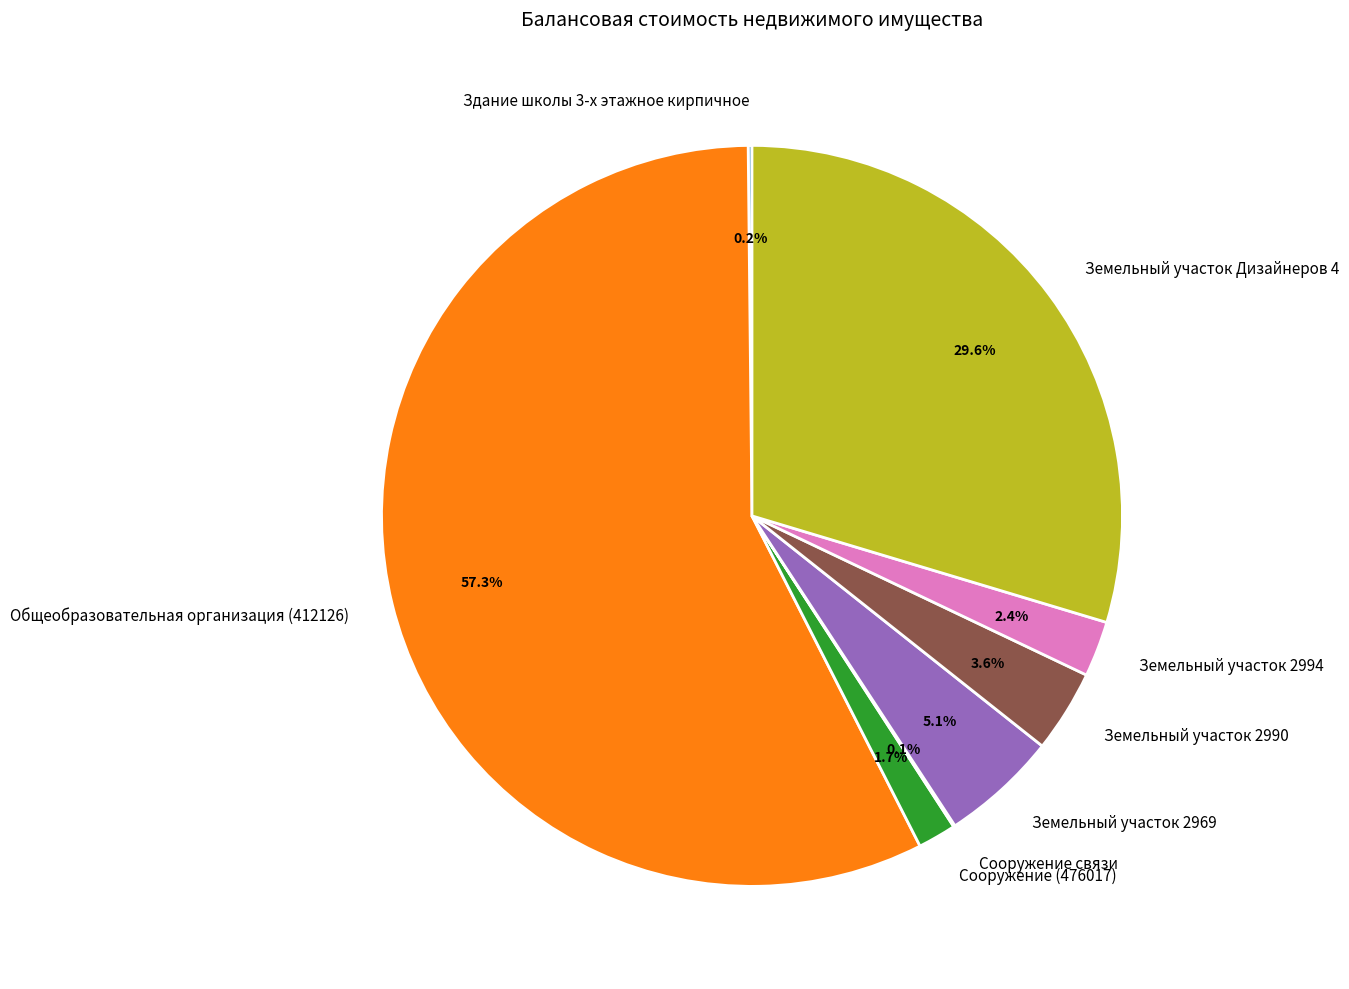

Which category has the biggest portion of the pie?

Общеобразовательная организация (412126)